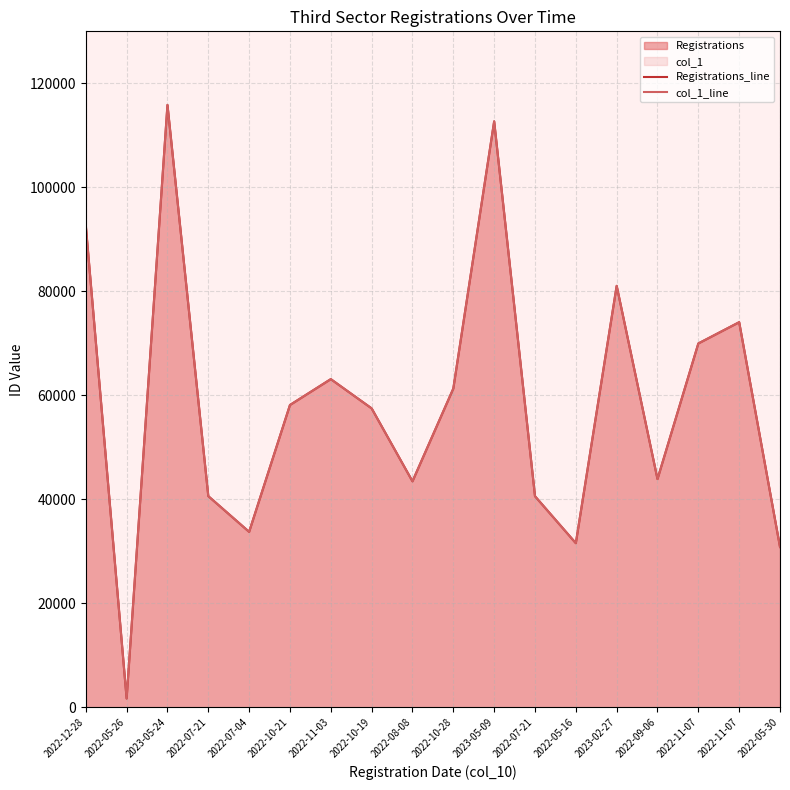

What is the sum of all col_1_line values?

1052661